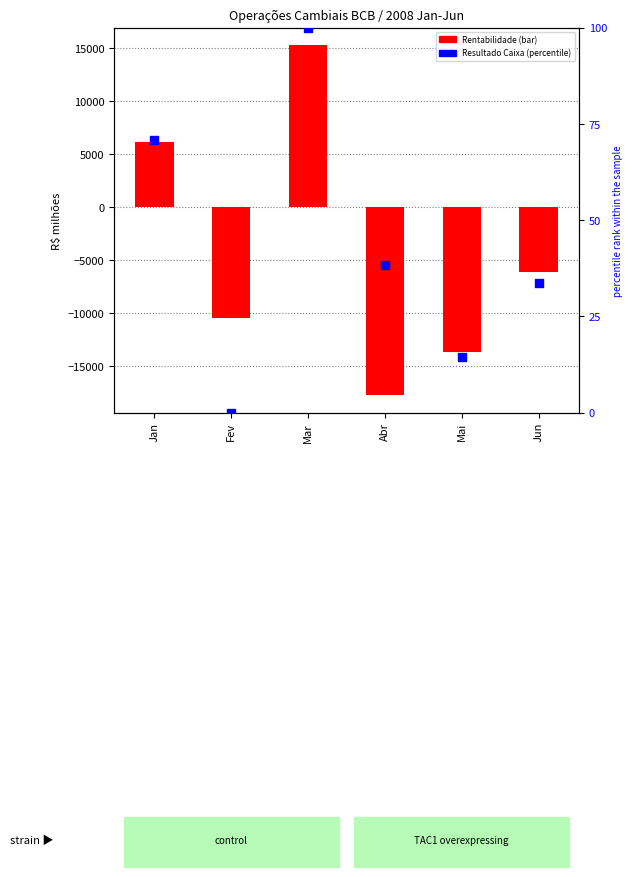

Which series reaches the minimum Y coordinate?

Rentabilidade (bar)